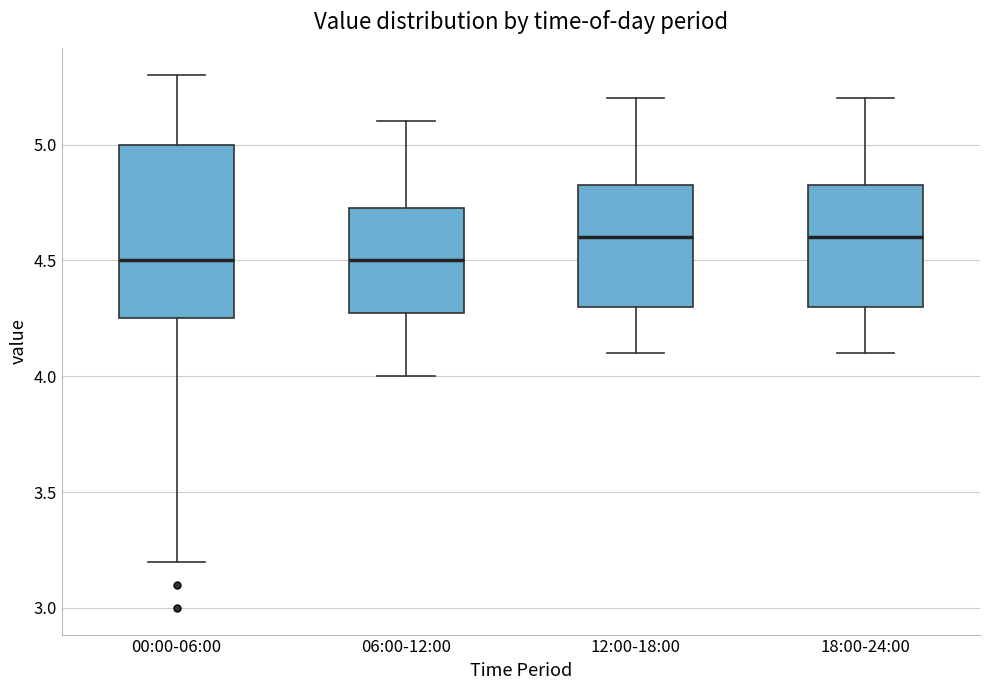

Reading left to right, read every box against the y-axis: the position of its median line, the range the box covers, and the ends of its whiskers. The values are not printed on the chart, so give them approximately, as read against the axis.

00:00-06:00: median 4.50, box 4.25 to 5.00, whiskers 3.20 to 5.30
06:00-12:00: median 4.50, box 4.30 to 4.75, whiskers 4.00 to 5.10
12:00-18:00: median 4.60, box 4.30 to 4.85, whiskers 4.10 to 5.20
18:00-24:00: median 4.60, box 4.30 to 4.85, whiskers 4.10 to 5.20